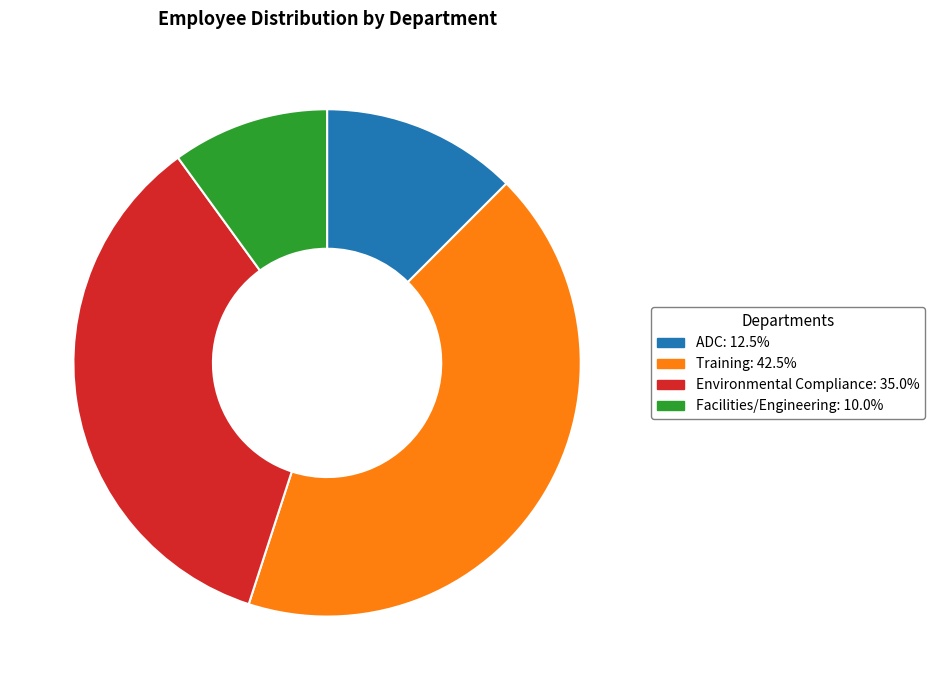

Combined, do ADC: 12.5% and Training: 42.5% account for over 50%?

Yes